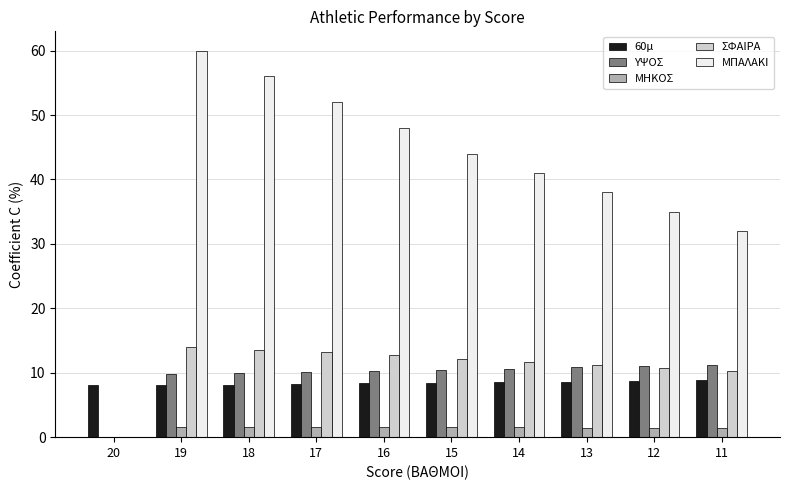

The ΜΠΑΛΑΚΙ series shows 73.2 at 17. True or false?

False